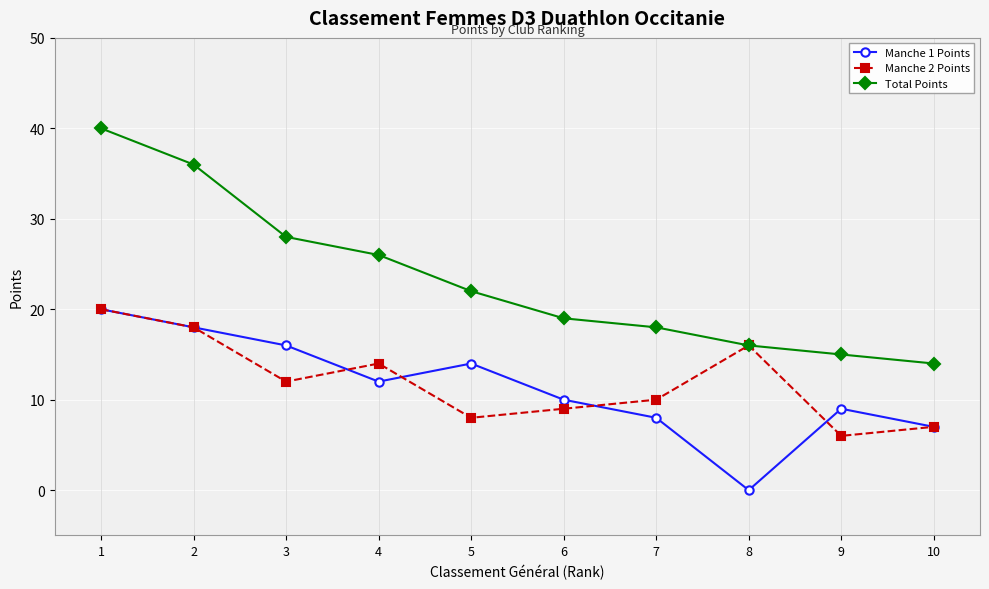

In Manche 2 Points, how many points are higher than both neighbors (excluding endpoints)?

2